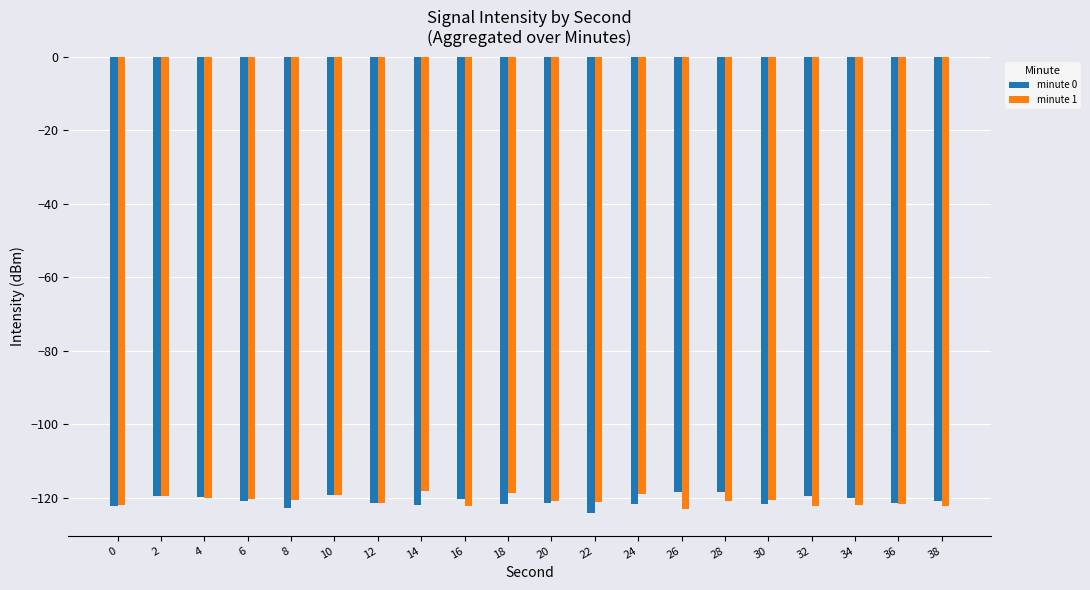

True or false: minute 1 has a value of -215.3 at 26.

False